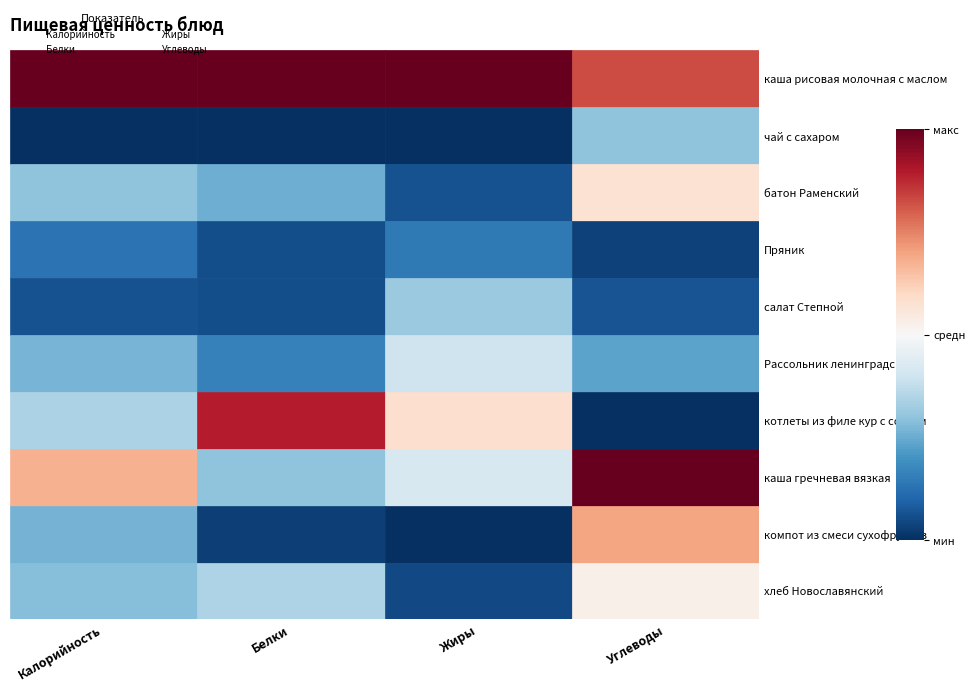

What are all the series names shown in the legend?

Калорийность, Белки, Жиры, Углеводы